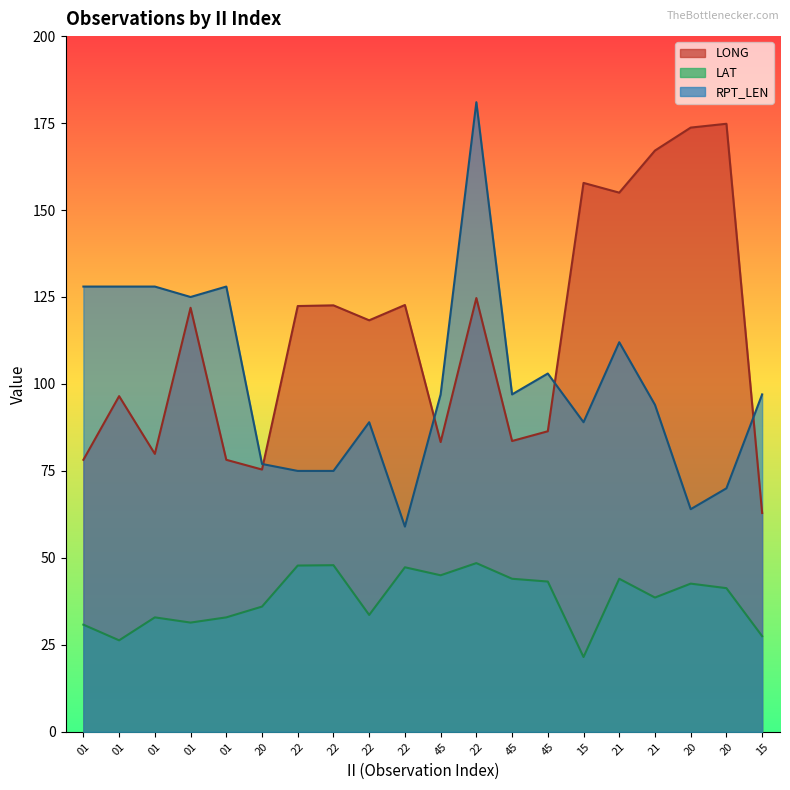

Reading right to left, transcribe all the data shown in this chart.

LONG: 62.9	174.8	173.7	167.1	155.0	157.8	86.4	83.6	124.7	83.3	122.7	118.3	122.6	122.4	75.4	78.2	121.9	79.9	96.5	78.2
LAT: 27.5	41.3	42.6	38.6	44.0	21.5	43.2	44.0	48.5	45.0	47.3	33.6	47.9	47.8	36.0	32.9	31.4	32.9	26.3	30.8
RPT_LEN: 97.0	70.0	64.0	94.0	112.0	89.0	103.0	97.0	181.0	97.0	59.0	89.0	75.0	75.0	77.0	128.0	125.0	128.0	128.0	128.0